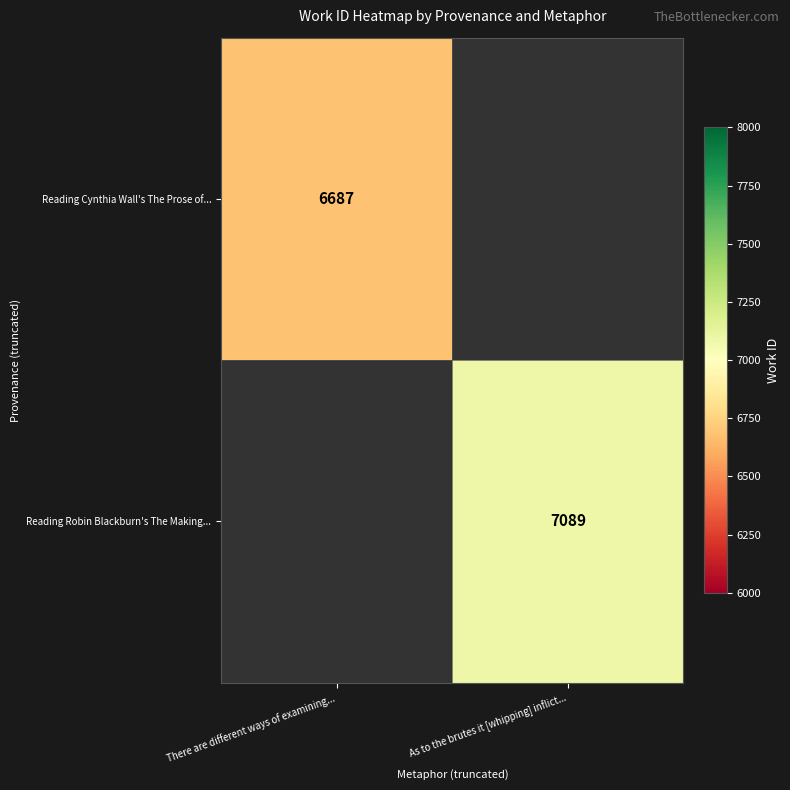

Is it true that Reading Cynthia Wall's The Prose of... equals 6687 at There are different ways of examining...?

True